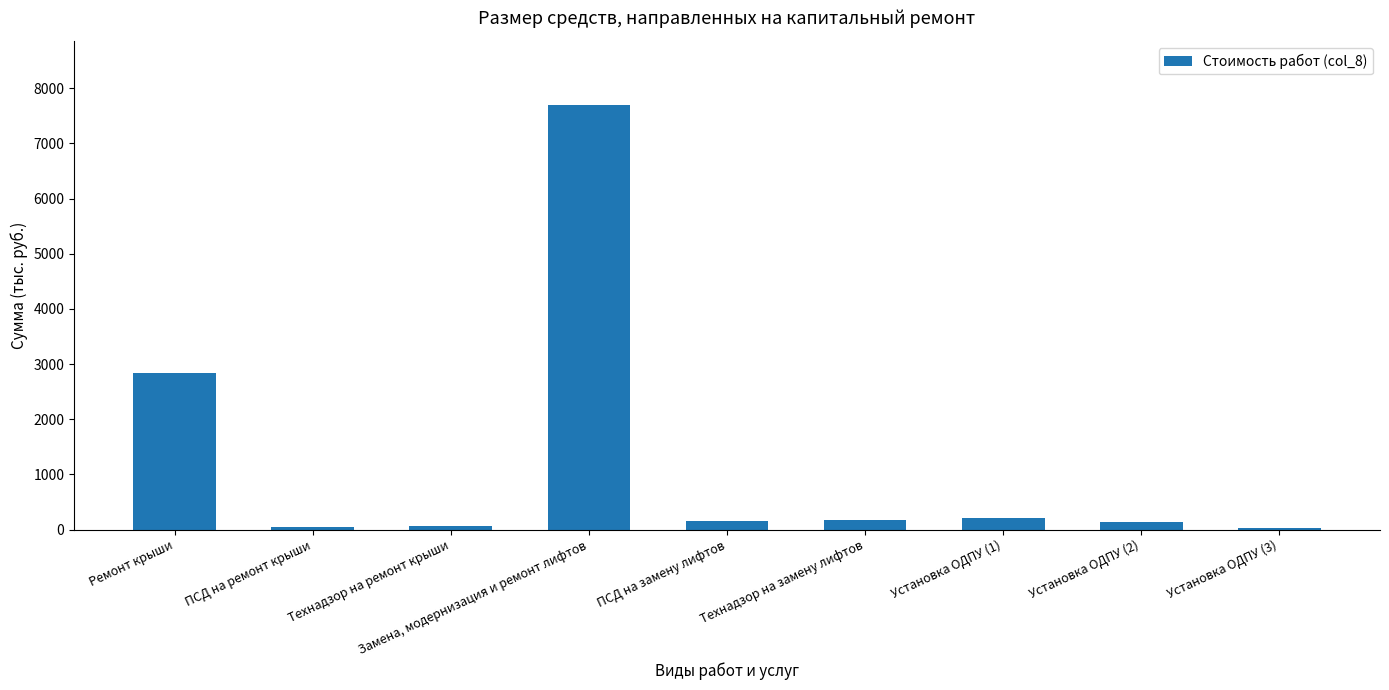

What is the maximum value shown in the chart?

7698.3